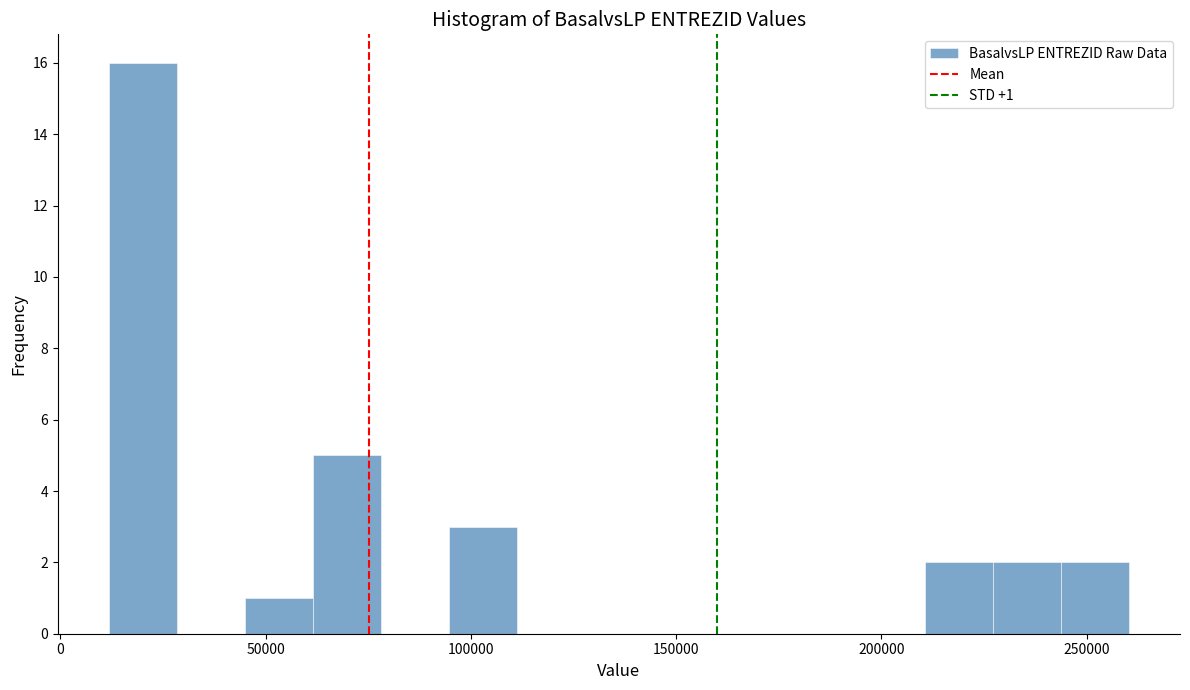

Around what value on the x-axis is the tallest bar? Give the approximate position of its centre, as read against the axis.

20000